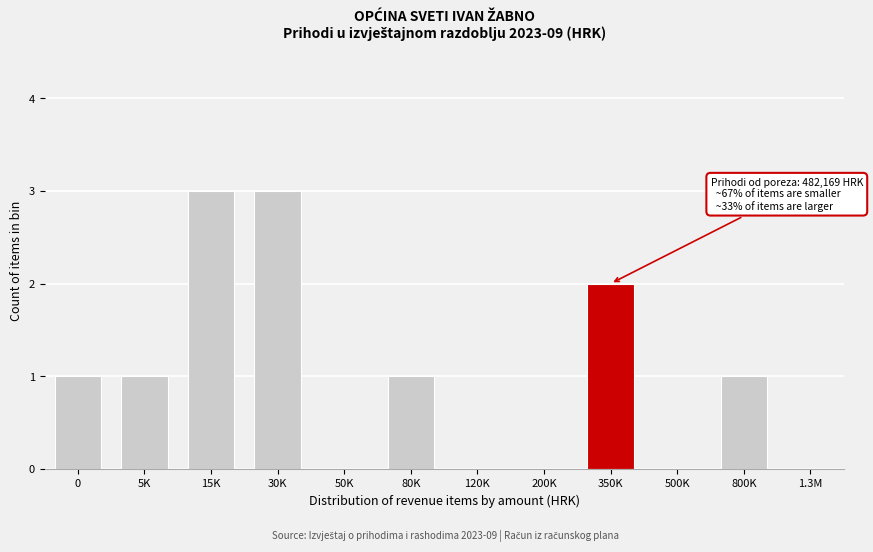

Reading left to right, extract all data points from this chart.

0=1	5K=1	15K=3	30K=3	50K=0	80K=1	120K=0	200K=0	350K=2	500K=0	800K=1	1.3M=0